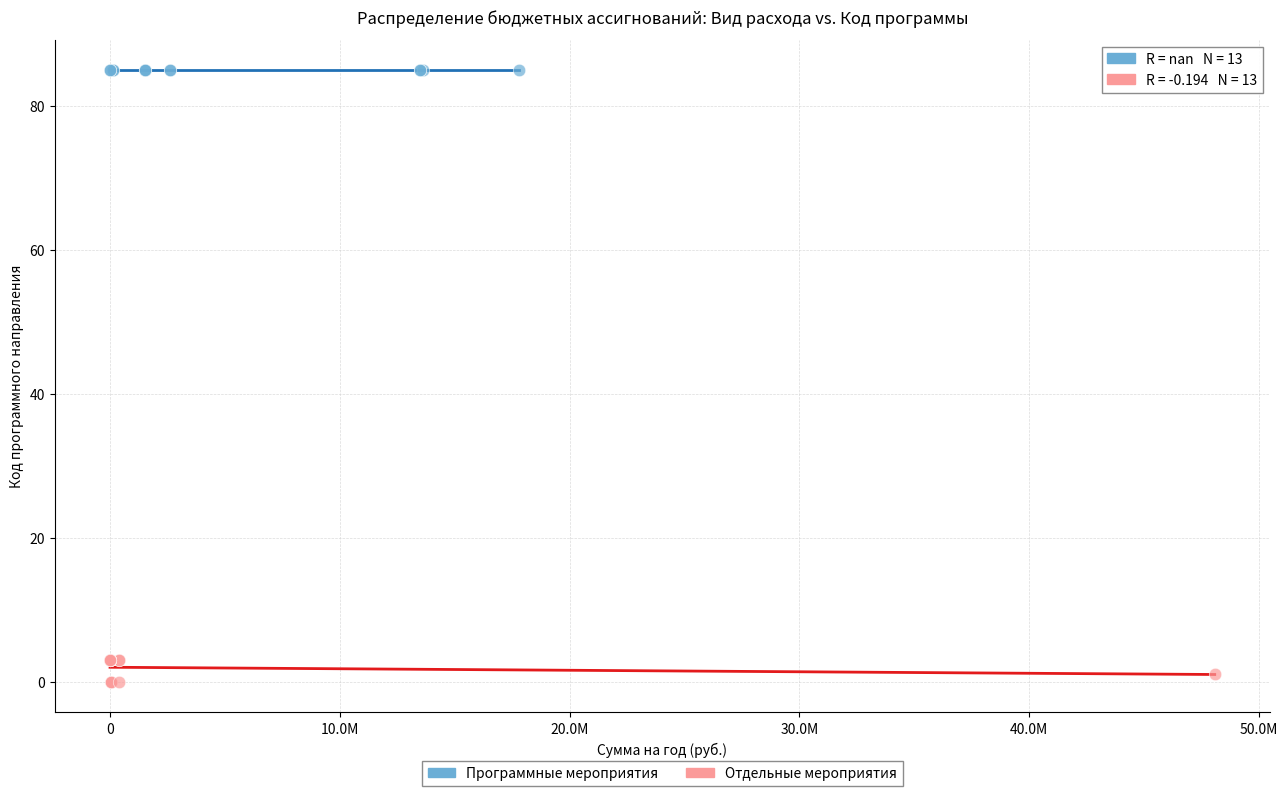

Which series contains the highest Y value?

Программные мероприятия